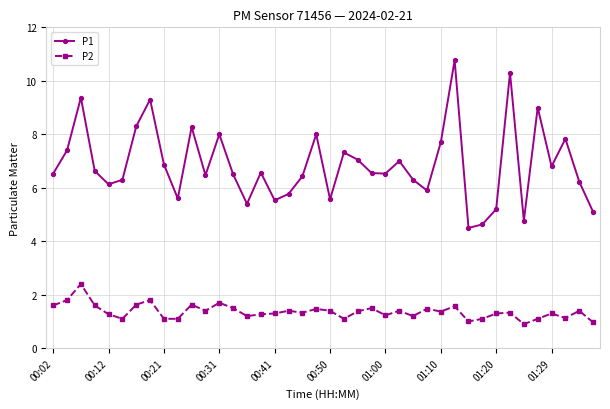

What is the value of the P2 point at the 26th from the left?

1.4